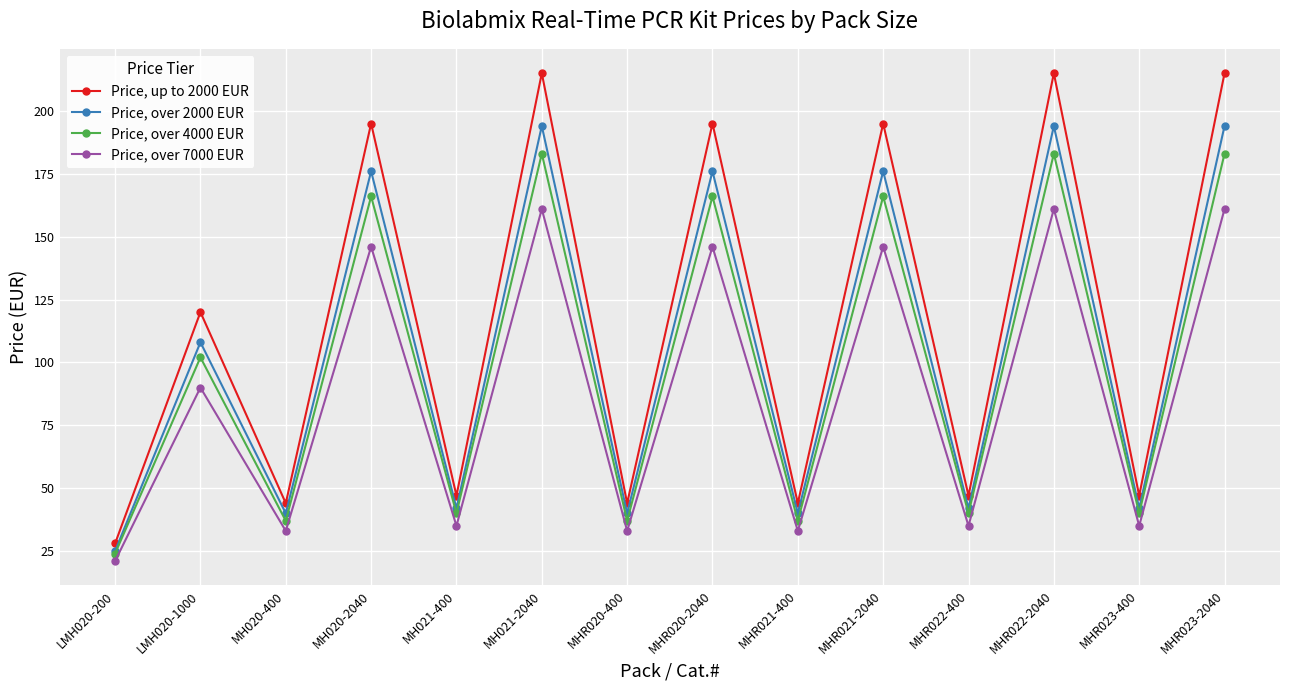

Is this an area chart (filled region under the line)?

No